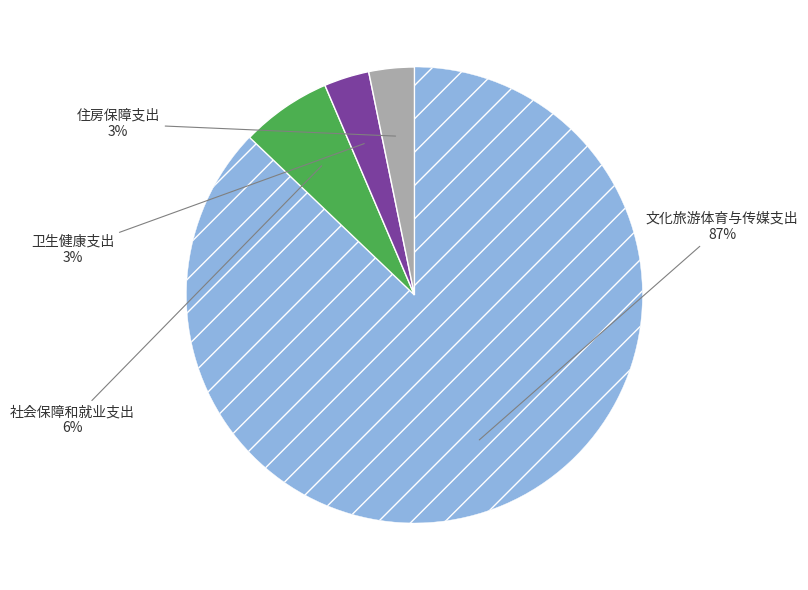

Does any single category account for the majority?

Yes